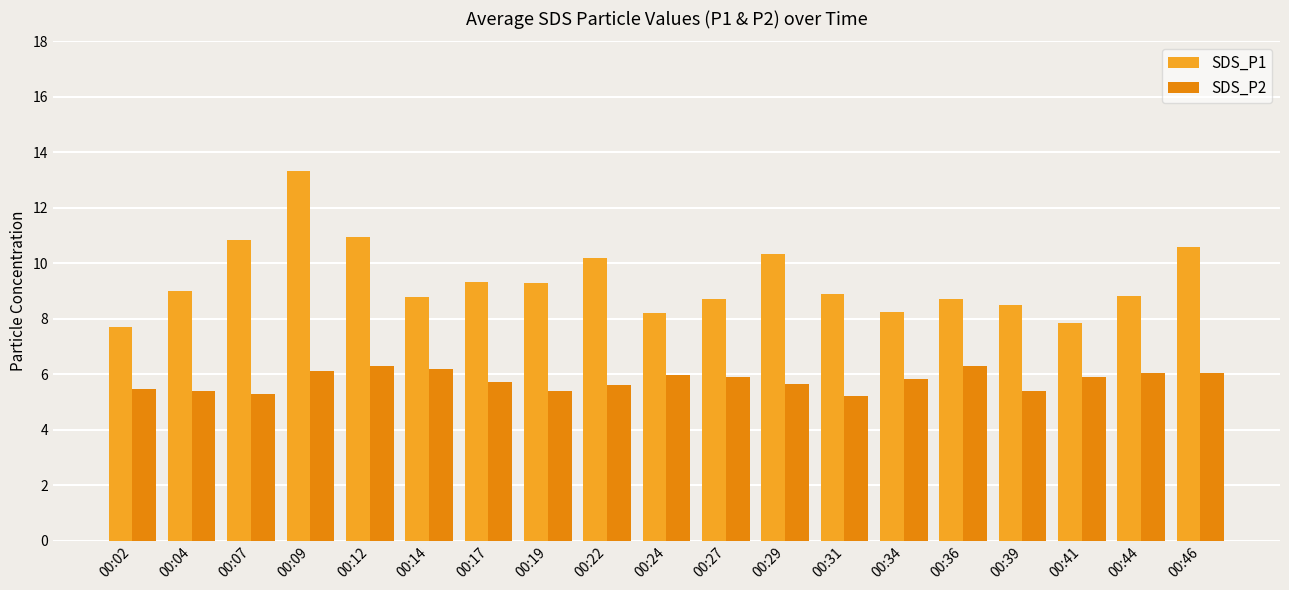

What is the maximum value for SDS_P1?

13.3